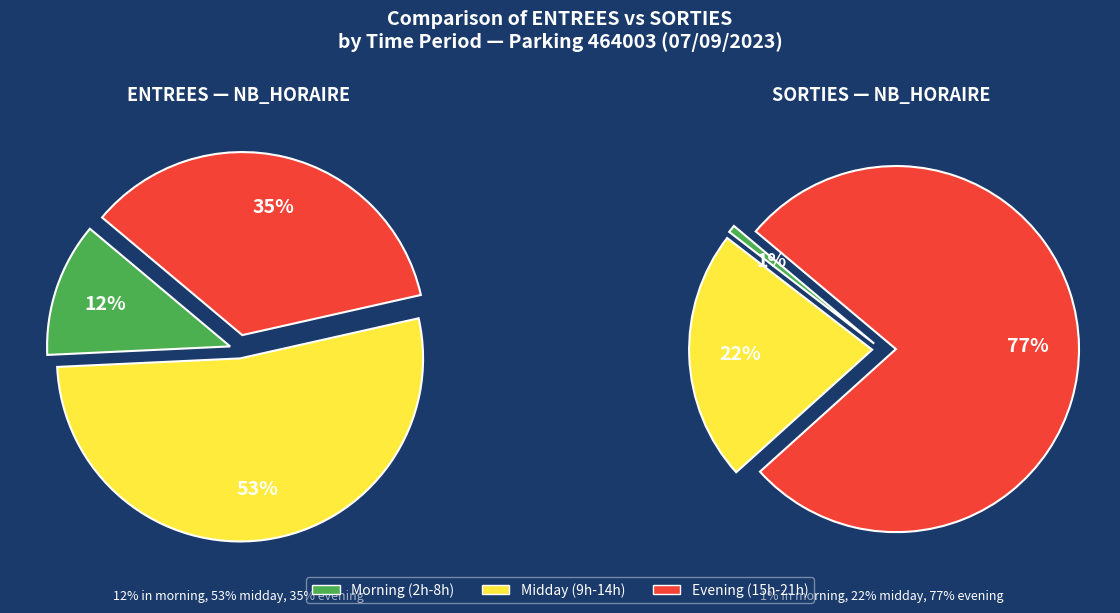

Is 3 the majority of the pie?

No